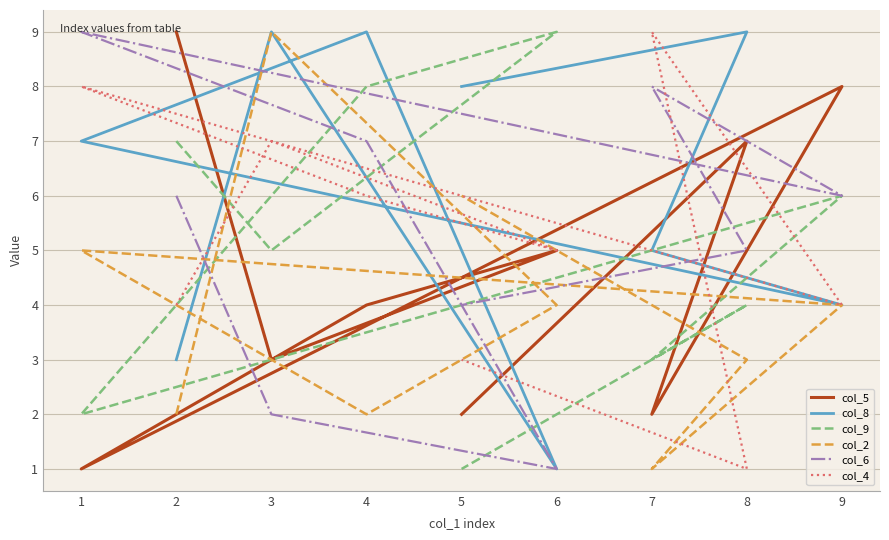

What is the difference between the maximum and minimum values in the col_2 series?

8